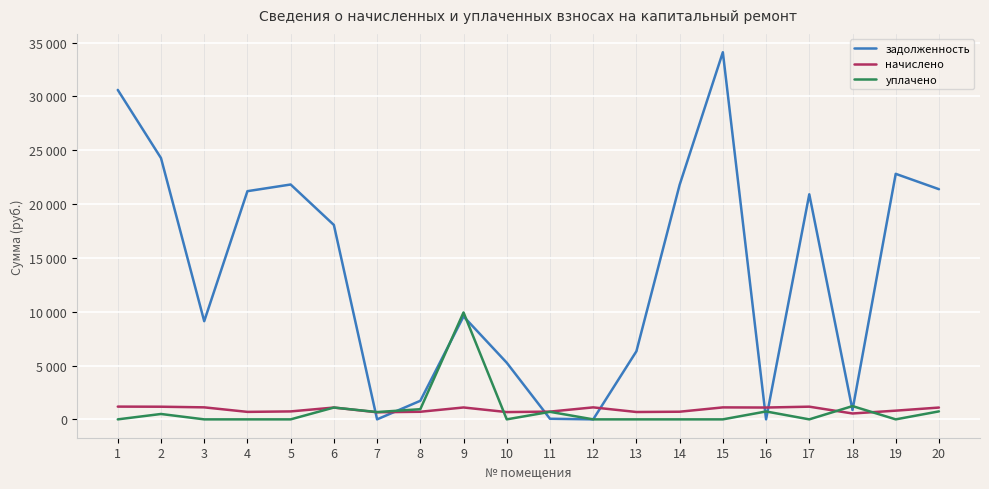

What are all the series names shown in the legend?

задолженность, начислено, уплачено